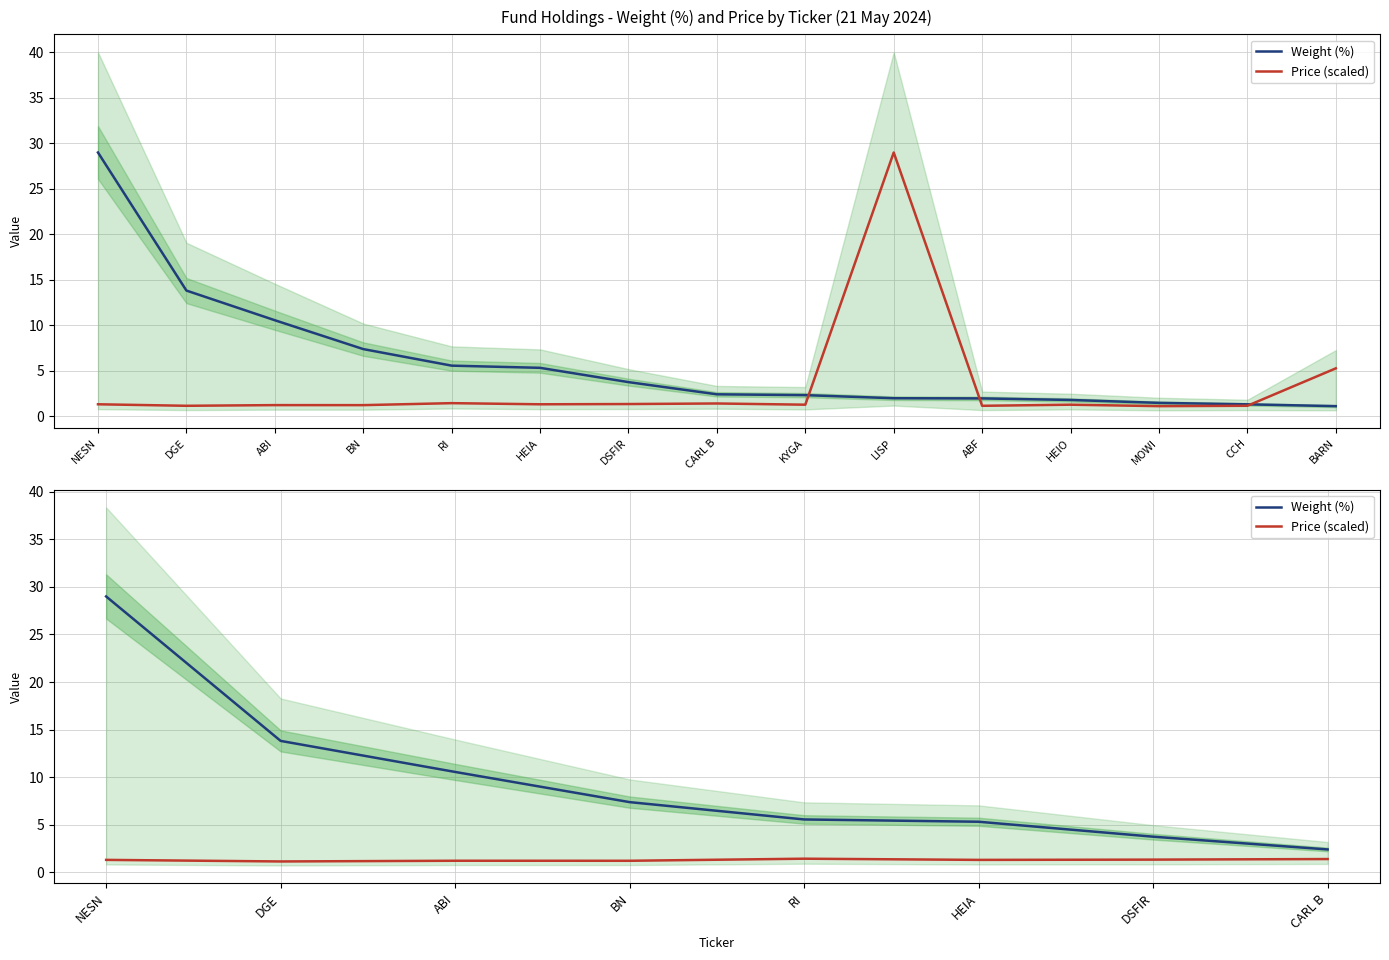

Between DGE and BN, which series saw the biggest shift?

Weight (%)